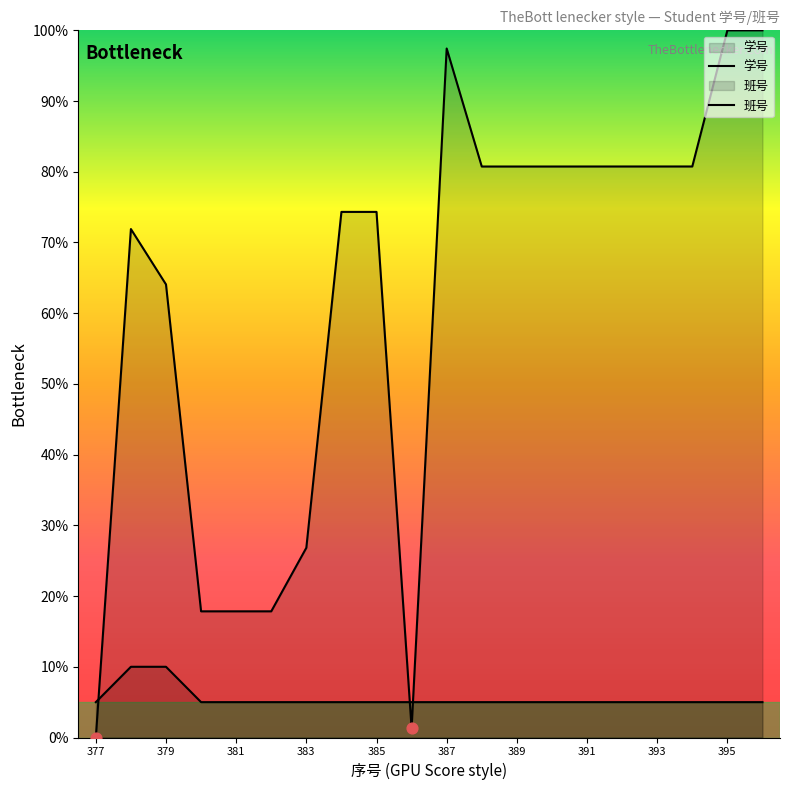

Which series has the largest total across all categories?

学号